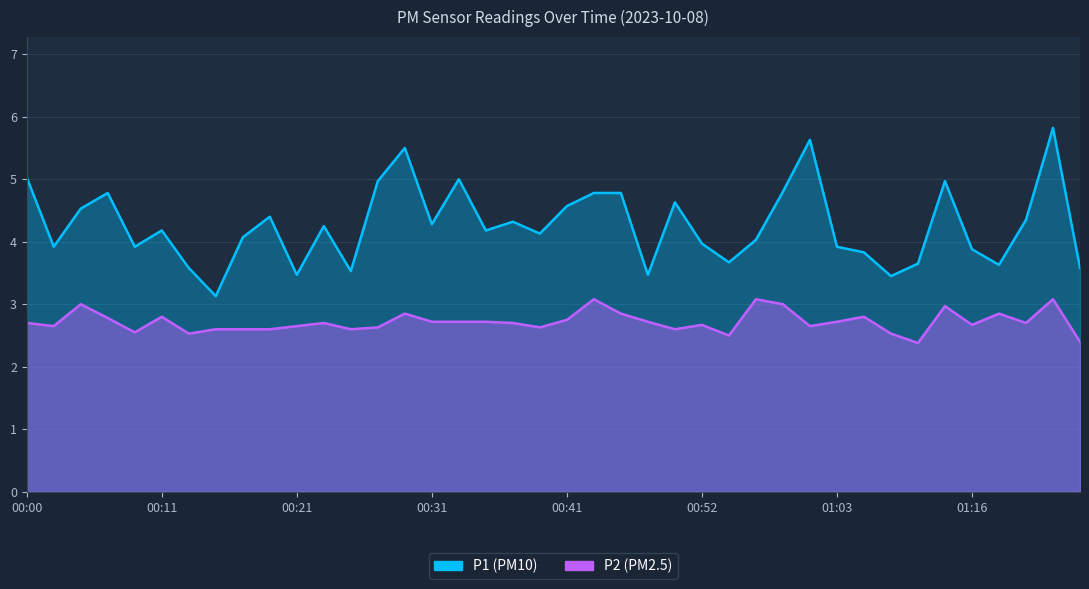

What is the difference between the P1 values at 00:23 and 00:54?

0.6